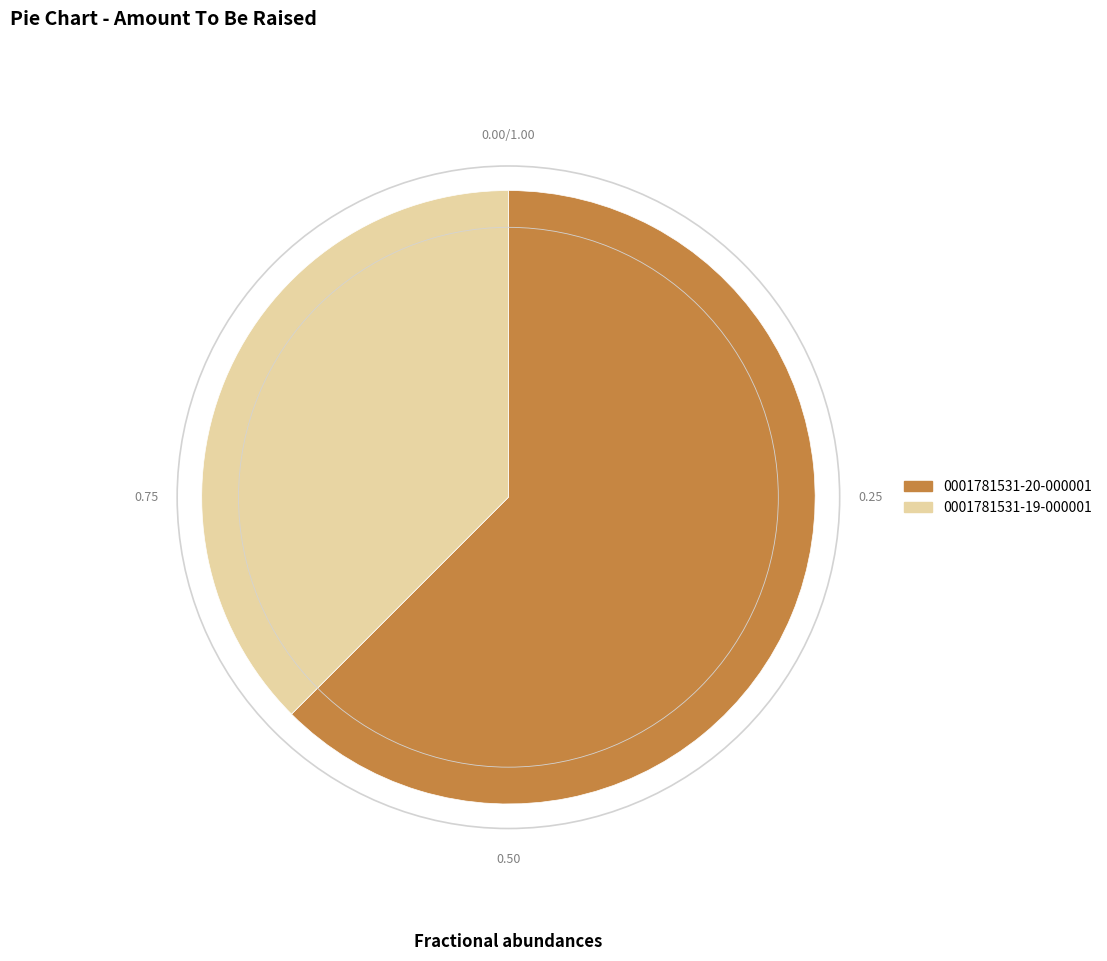

What is the smallest slice in the pie chart?

0001781531-19-000001